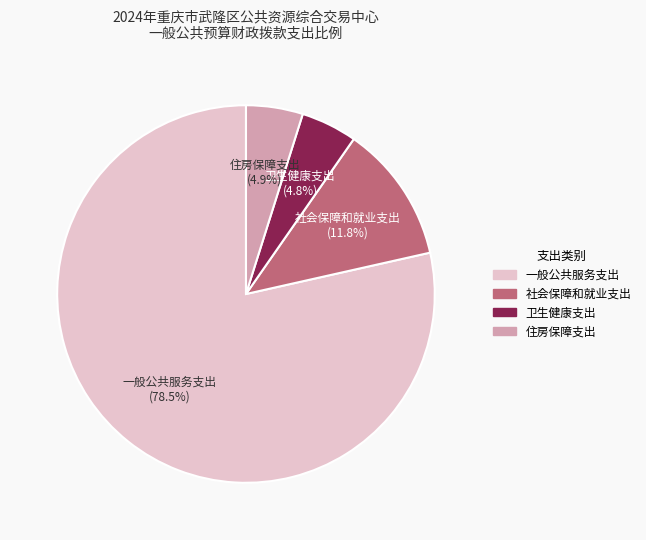

Which has a higher value, 住房保障支出 or 社会保障和就业支出?

社会保障和就业支出